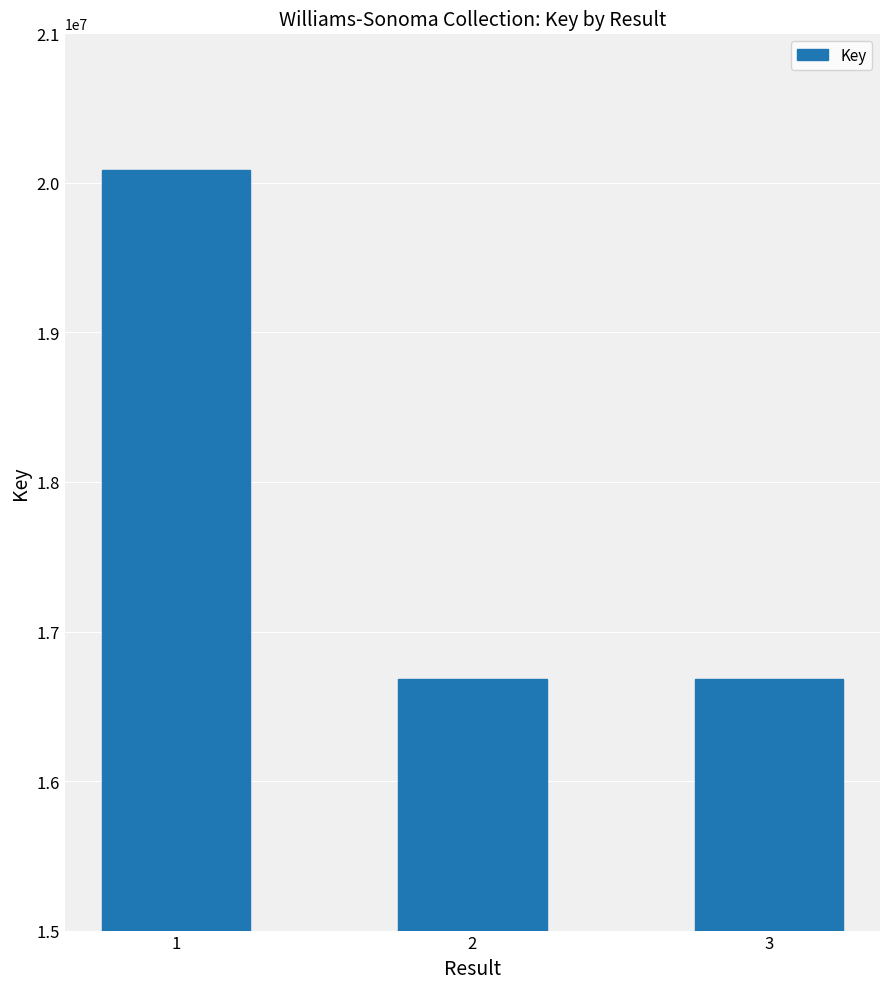

What is the approximate value at 1, to the nearest 10?

20085540